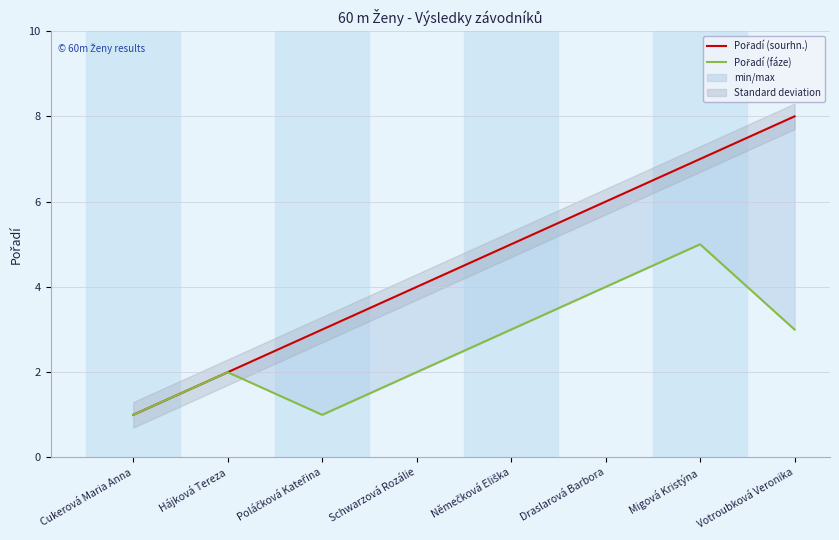

Is the value of Pořadí (fáze) at Schwarzová Rozálie greater than the value of Pořadí (sourhn.) at Draslarová Barbora?

No